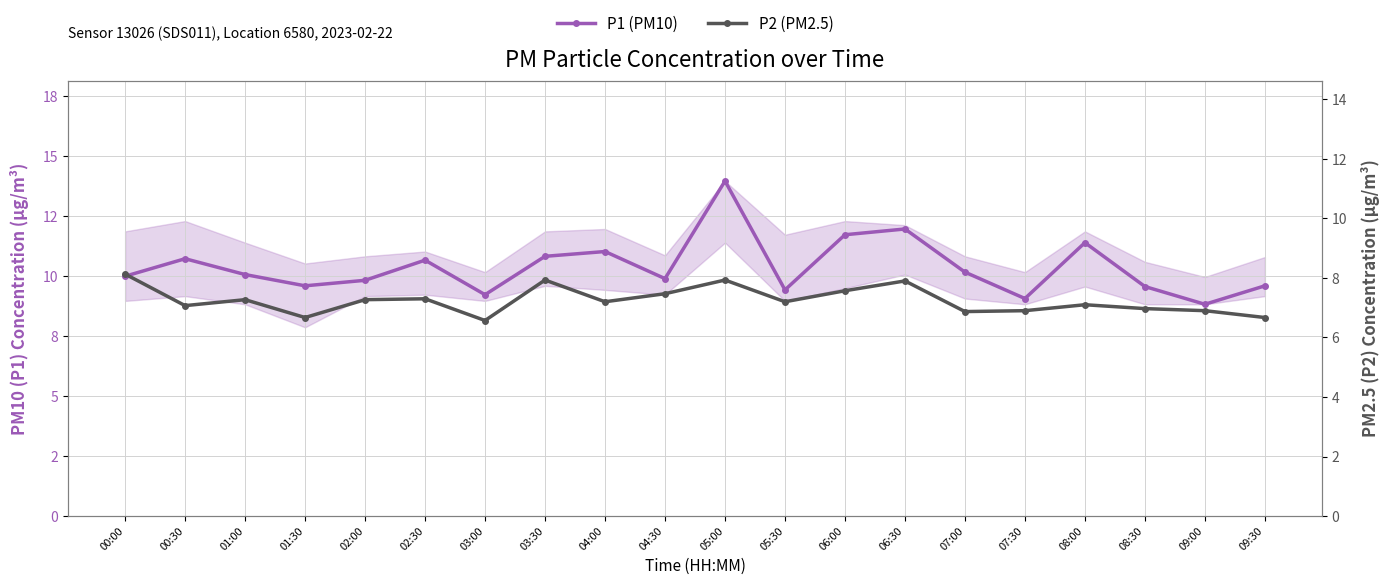

Is the value of P2 (PM2.5) at 04:30 greater than the value of P1 (PM10) at 04:30?

No